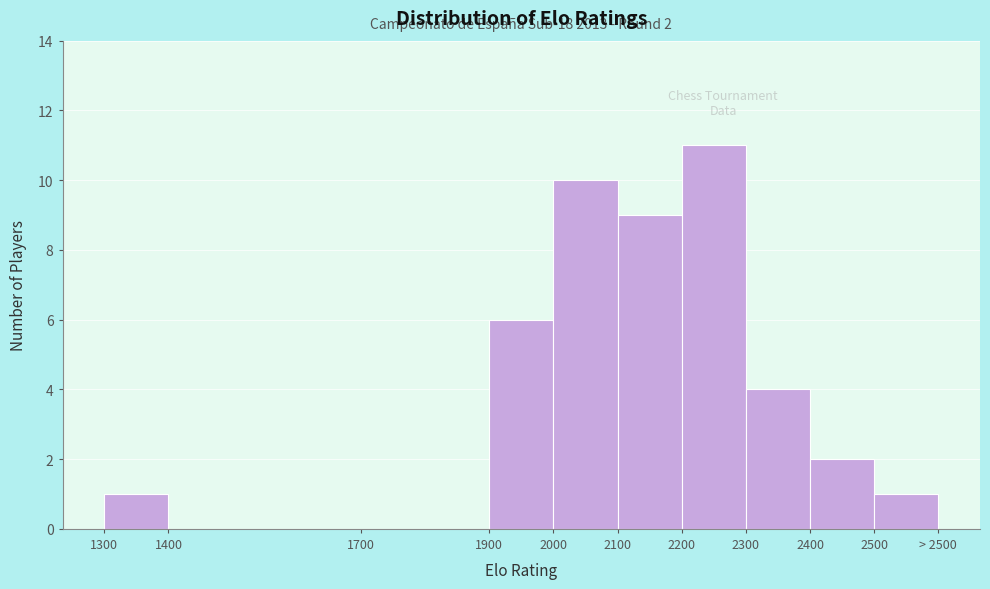

Reading left to right, extract all data points from this chart.

1300=1	1400=0	1700=0	1900=6	2000=10	2100=9	2200=11	2300=4	2400=2	2500=1